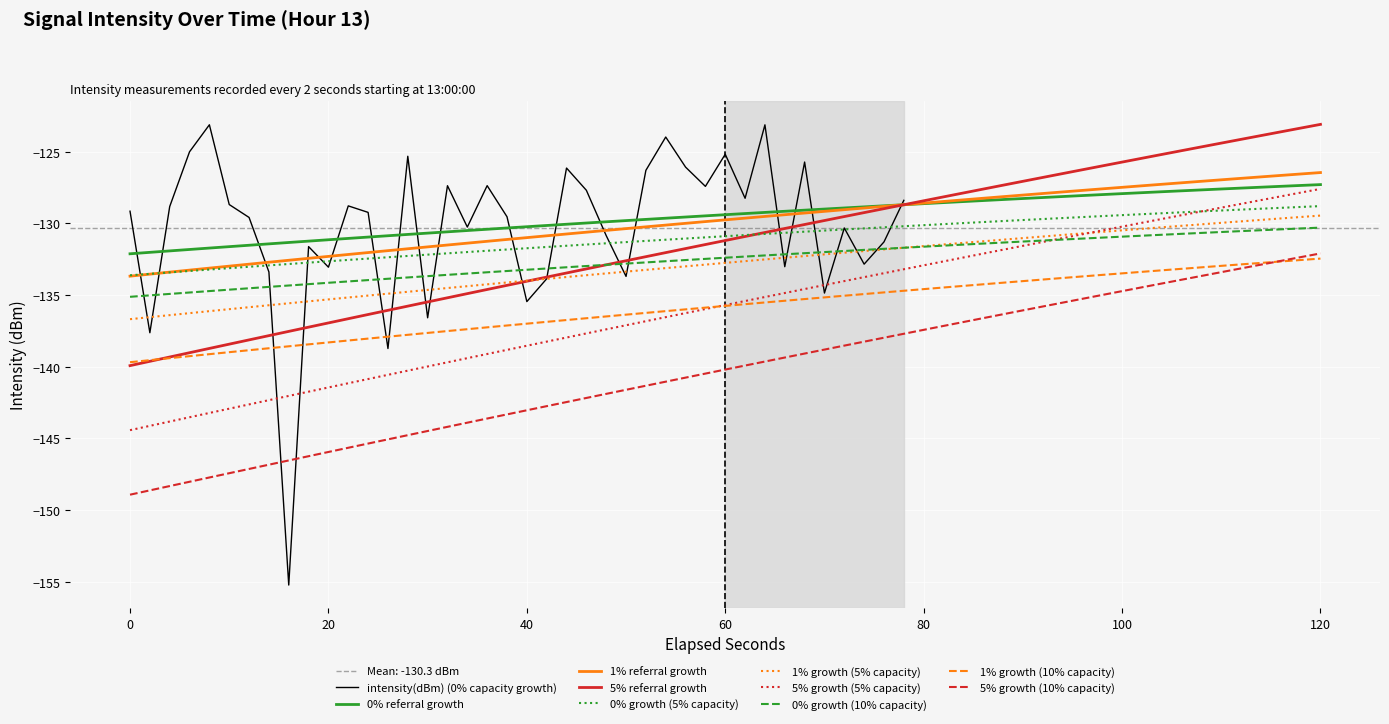

What is the average value?

-130.3